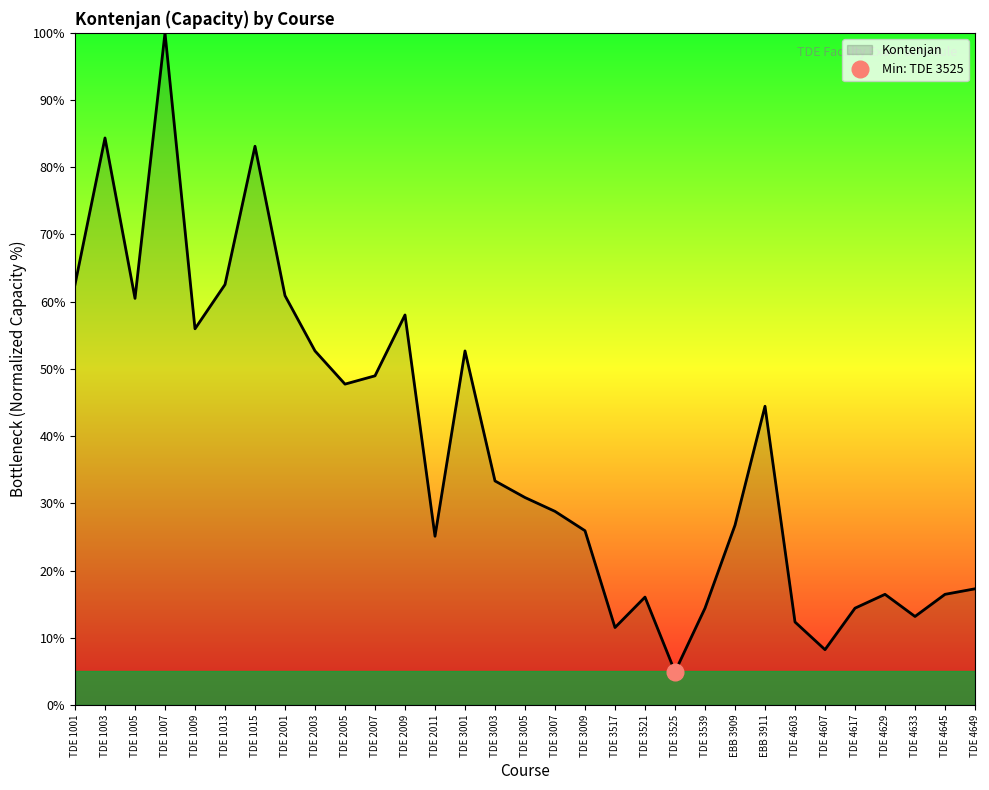

What is the change in value from TDE 2005 to TDE 3525?

-42.8